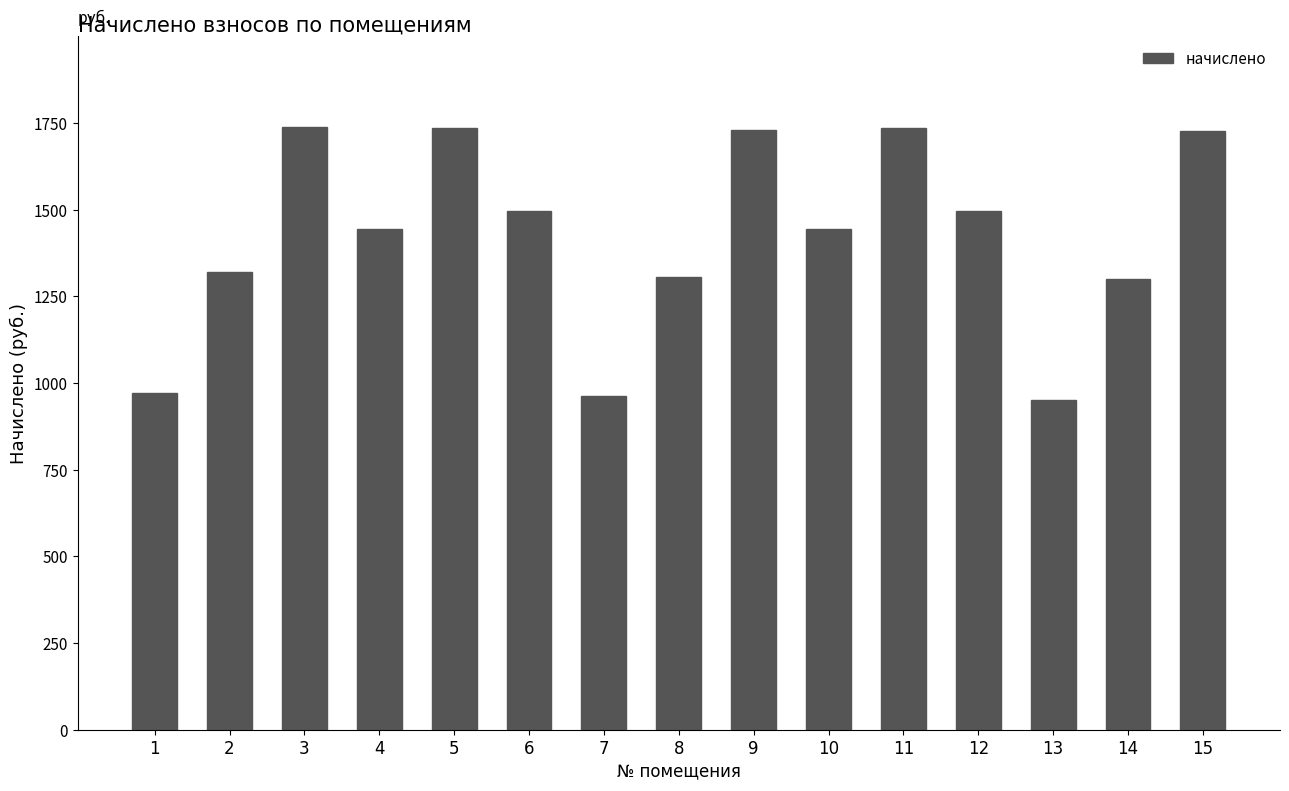

How many categories are shown in the chart?

15